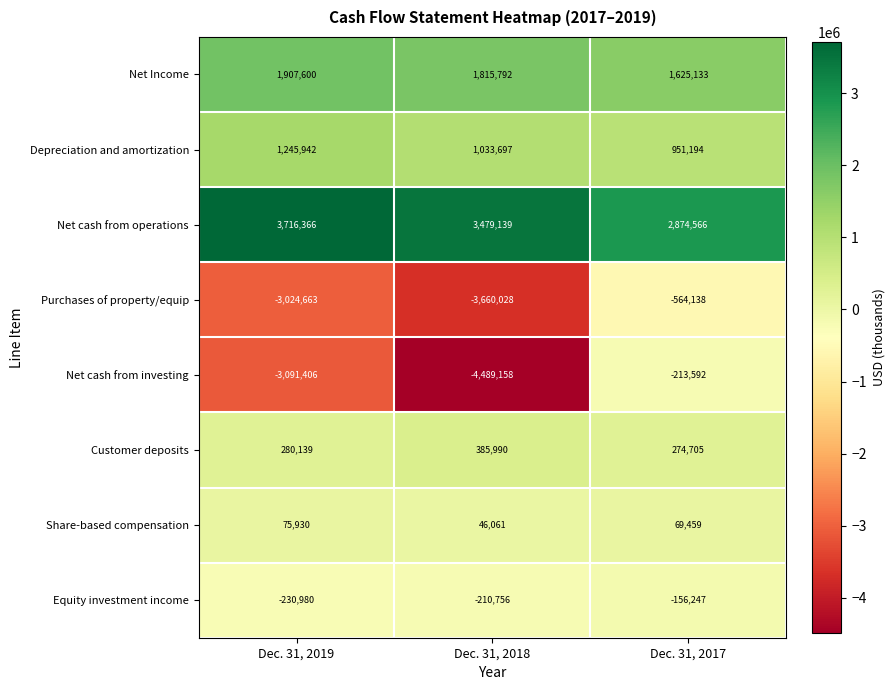

Which series has the largest total across all categories?

Net cash from operations